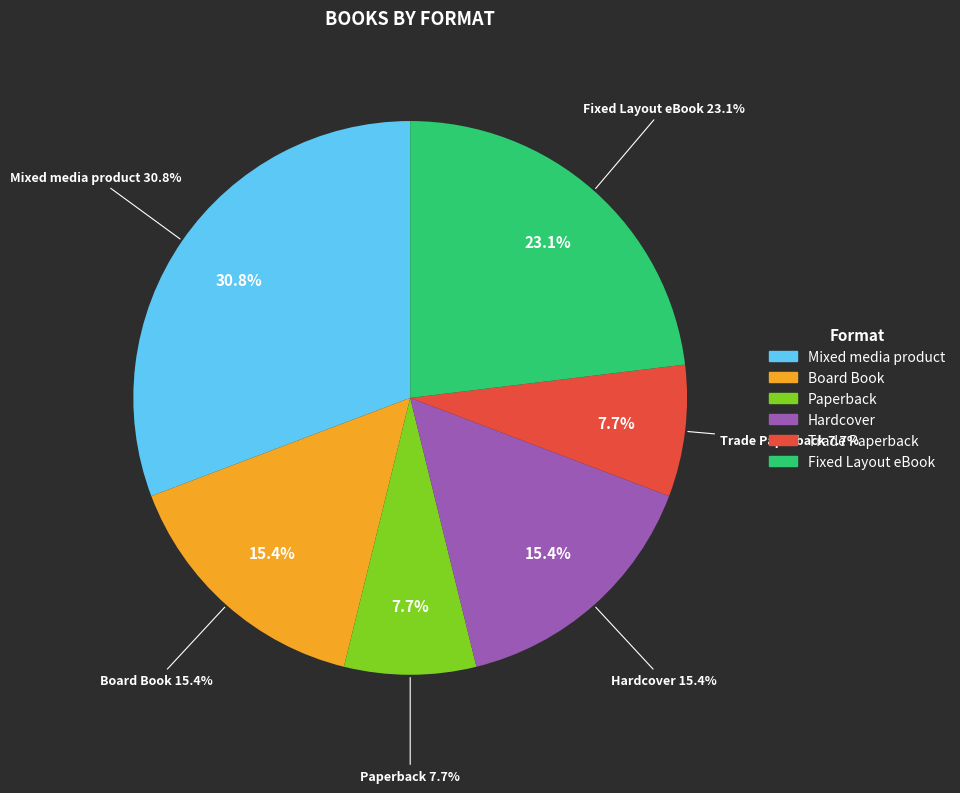

True or false: Mixed media product accounts for 16% of the total.

False